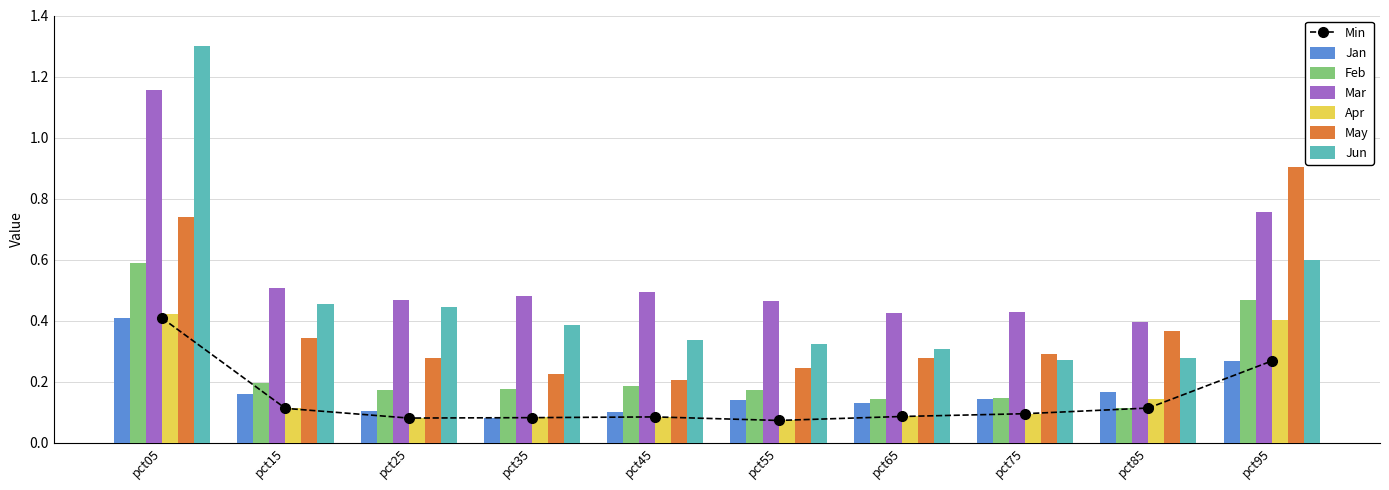

The value of Mar at pct75 is 0.7. True or false?

False